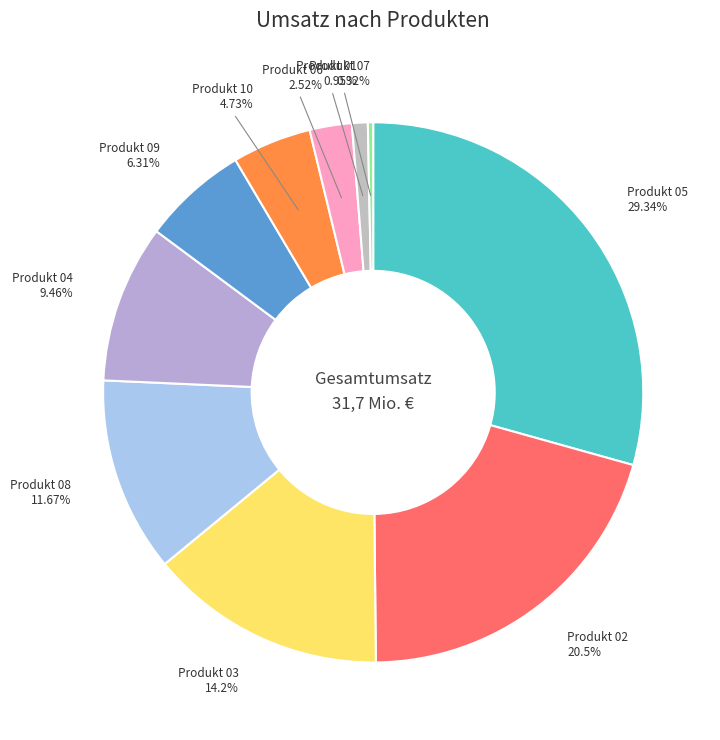

Which has a higher value, Produkt 02 or Produkt 06?

Produkt 02